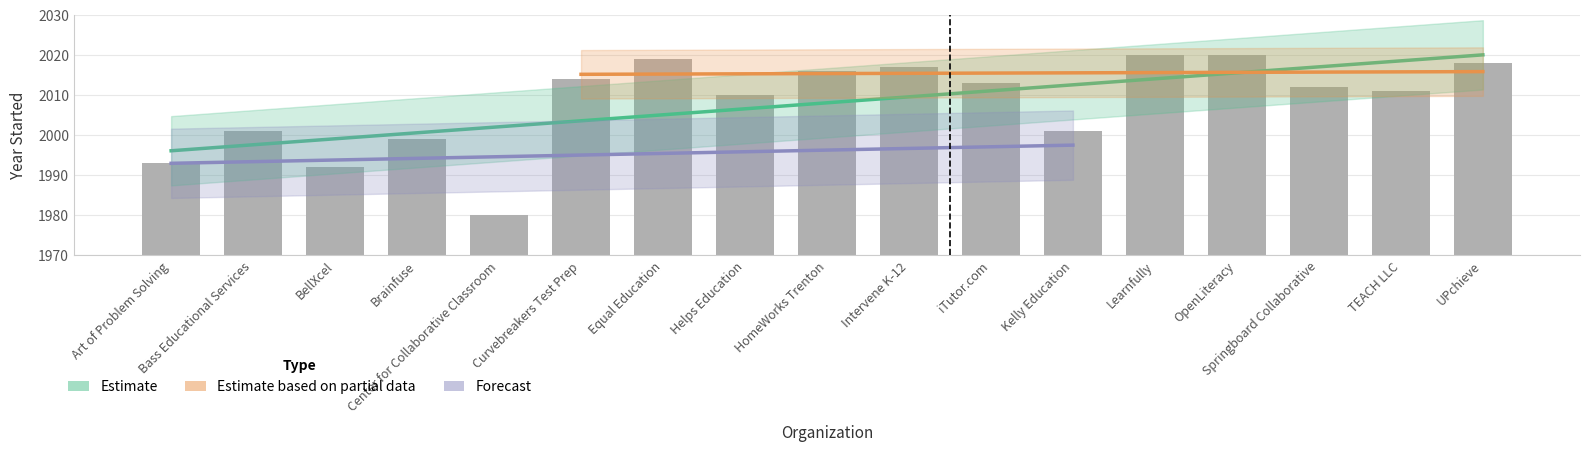

Between Art of Problem Solving and Equal Education, which is larger?

Equal Education